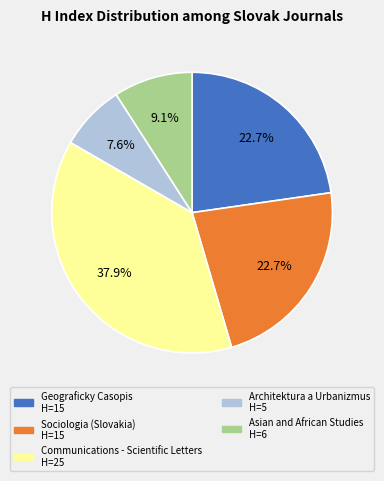

Is there a majority slice in this chart?

No